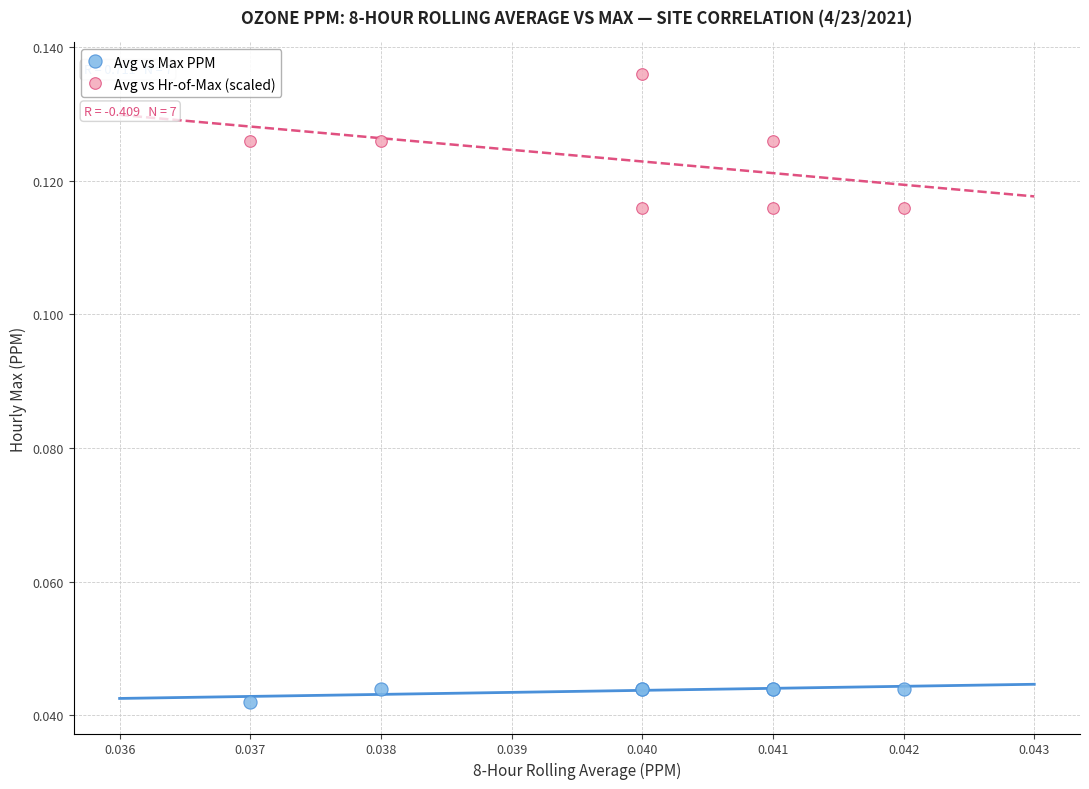

Which series contains the lowest Y value?

Avg vs Max PPM